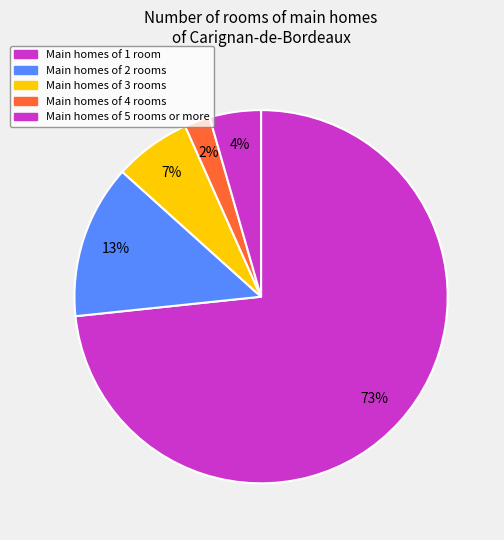

How many segments does this pie chart have?

5